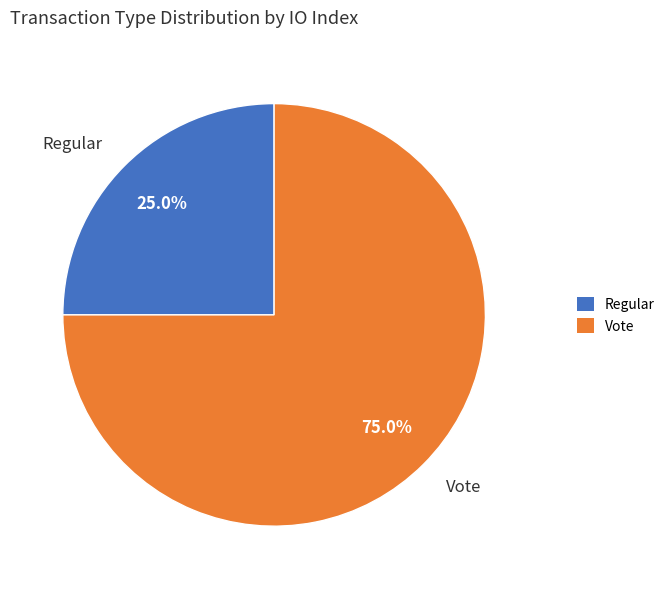

To the nearest percent, what is the combined percentage of Regular and Vote?

100%